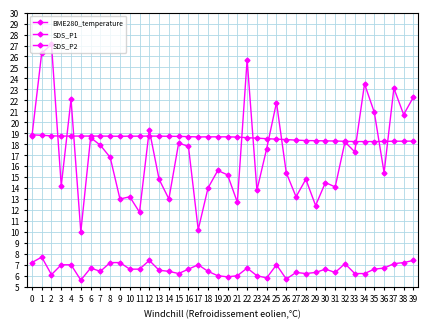

Reading left to right, transcribe all the data shown in this chart.

BME280_temperature: 0=18.9	1=18.8	2=18.8	3=18.7	4=18.7	5=18.7	6=18.7	7=18.7	8=18.7	9=18.7	10=18.7	11=18.7	12=18.7	13=18.7	14=18.7	15=18.7	16=18.7	17=18.7	18=18.7	19=18.7	20=18.7	21=18.6	22=18.6	23=18.6	24=18.5	25=18.5	26=18.4	27=18.4	28=18.3	29=18.3	30=18.3	31=18.3	32=18.3	33=18.2	34=18.2	35=18.2	36=18.2	37=18.3	38=18.3	39=18.3
SDS_P1: 0=18.7	1=26.3	2=27.1	3=14.2	4=22.1	5=10.0	6=18.6	7=17.9	8=16.8	9=13.0	10=13.2	11=11.8	12=19.3	13=14.8	14=13.0	15=18.1	16=17.8	17=10.2	18=14.0	19=15.6	20=15.2	21=12.7	22=25.7	23=13.8	24=17.6	25=21.8	26=15.4	27=13.2	28=14.8	29=12.4	30=14.5	31=14.1	32=18.2	33=17.3	34=23.5	35=20.9	36=15.4	37=23.1	38=20.7	39=22.3
SDS_P2: 0=7.2	1=7.7	2=6.1	3=7.0	4=7.0	5=5.6	6=6.7	7=6.4	8=7.2	9=7.2	10=6.6	11=6.6	12=7.4	13=6.5	14=6.4	15=6.2	16=6.6	17=7.0	18=6.4	19=6.0	20=5.9	21=6.0	22=6.7	23=6.0	24=5.8	25=7.0	26=5.7	27=6.3	28=6.2	29=6.3	30=6.6	31=6.3	32=7.1	33=6.2	34=6.2	35=6.6	36=6.7	37=7.1	38=7.2	39=7.4